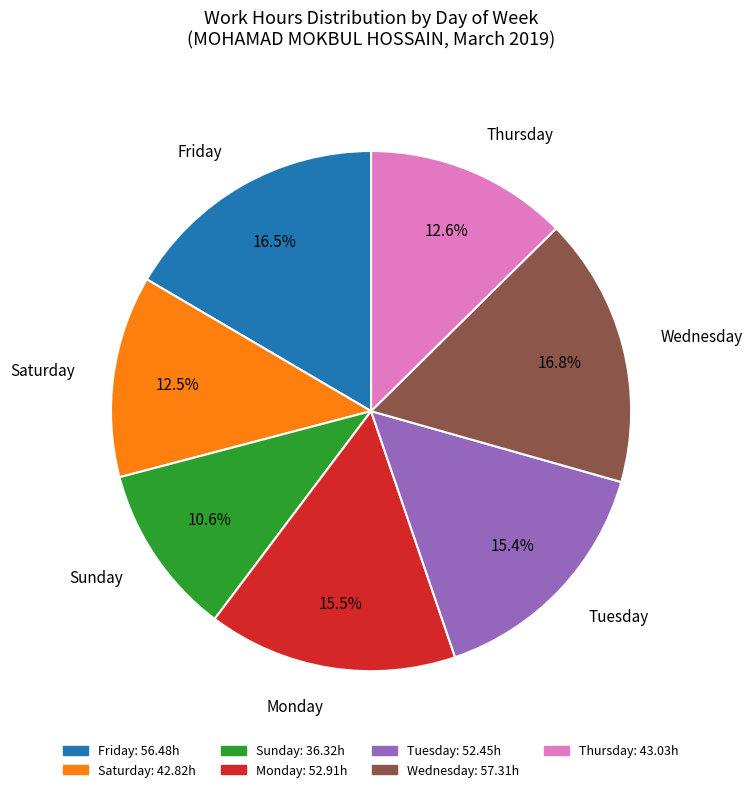

Is there a majority slice in this chart?

No